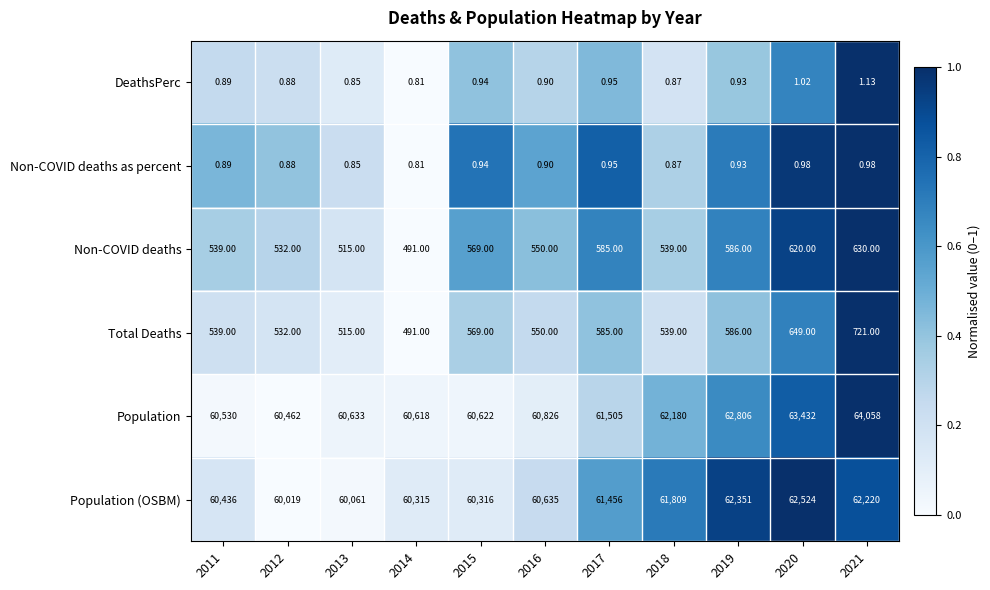

Rank the series at 2020 from highest to lowest value.

Population, Population (OSBM), Total Deaths, Non-COVID deaths, DeathsPerc, Non-COVID deaths as percent